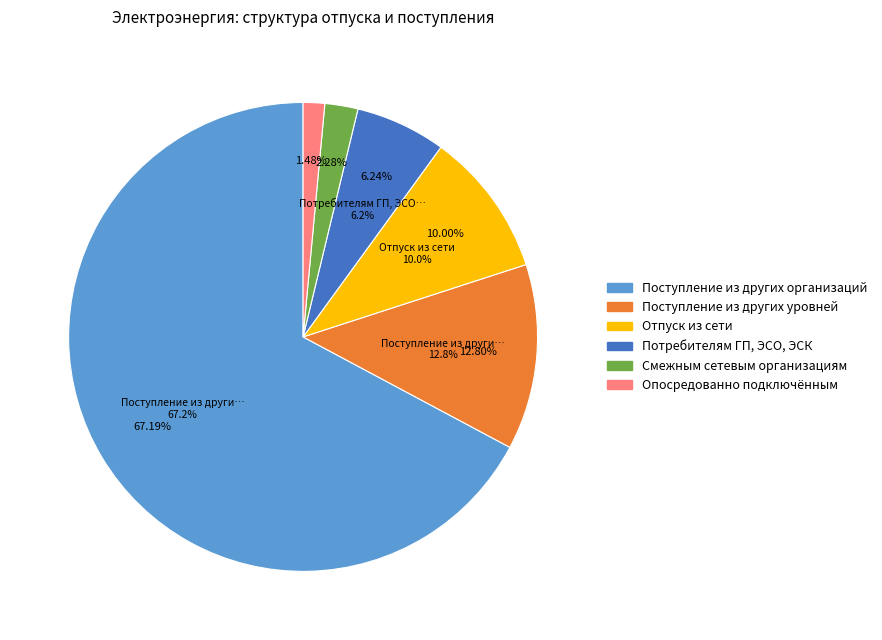

What percentage is NOT represented by Поступление из других уровней напряжения?

87.2%